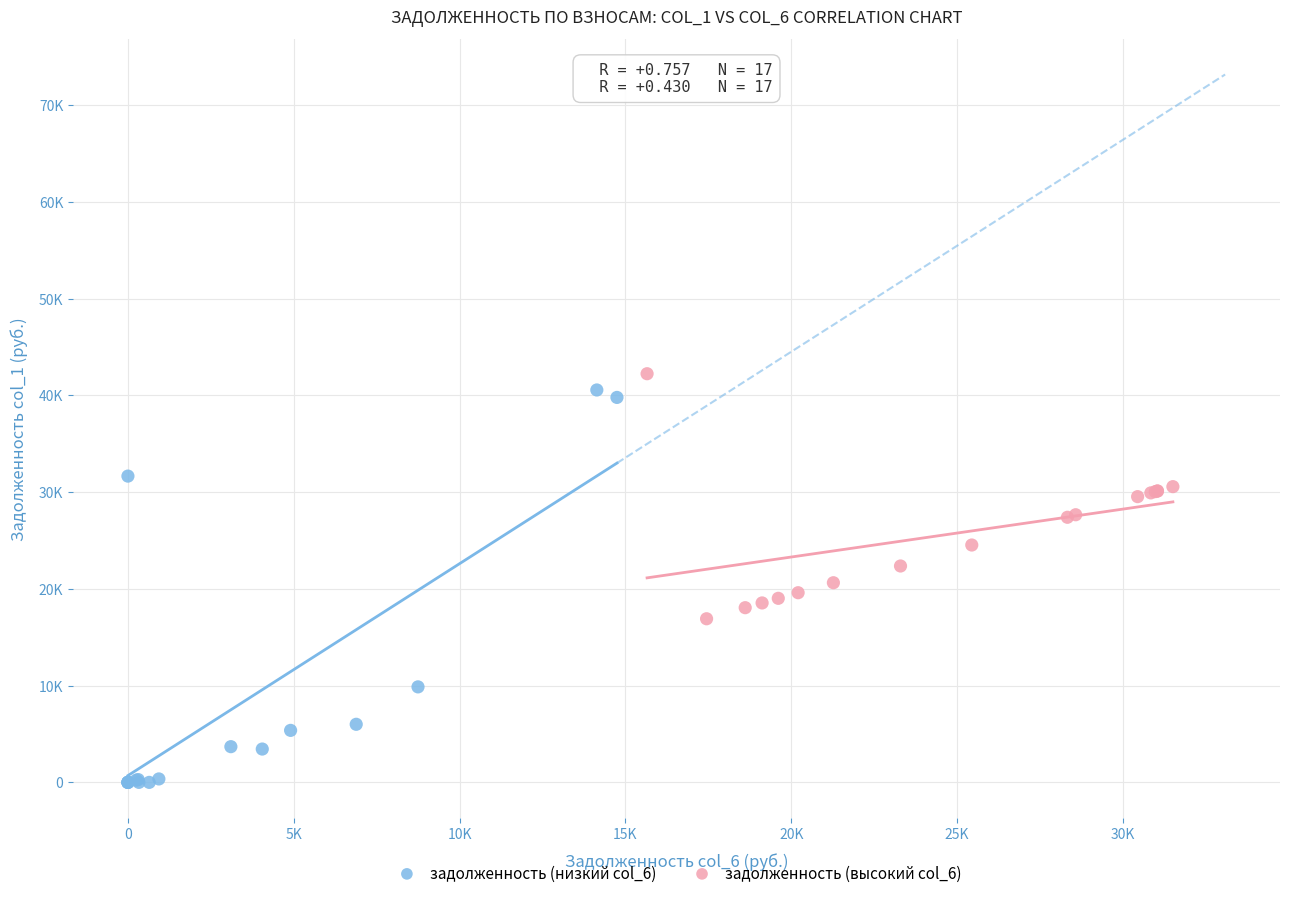

What are all the series names shown in the legend?

задолженность (низкий col_6), задолженность (высокий col_6)